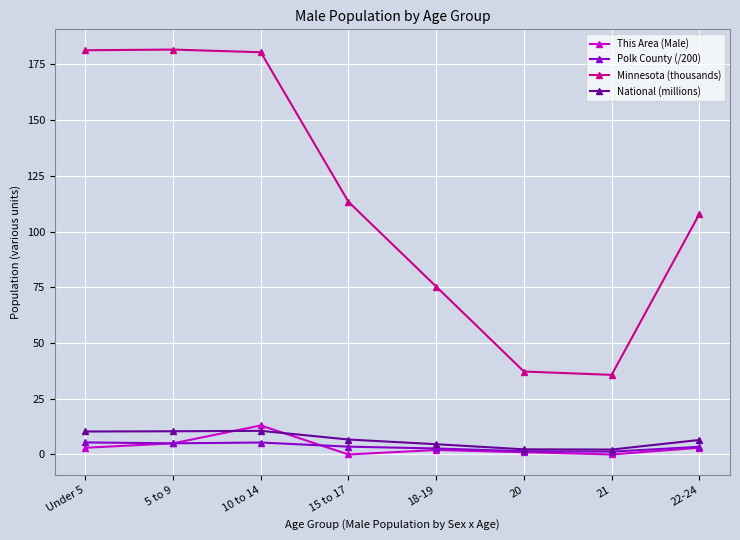

What is the sum of all This Area (Male) values?

27.0